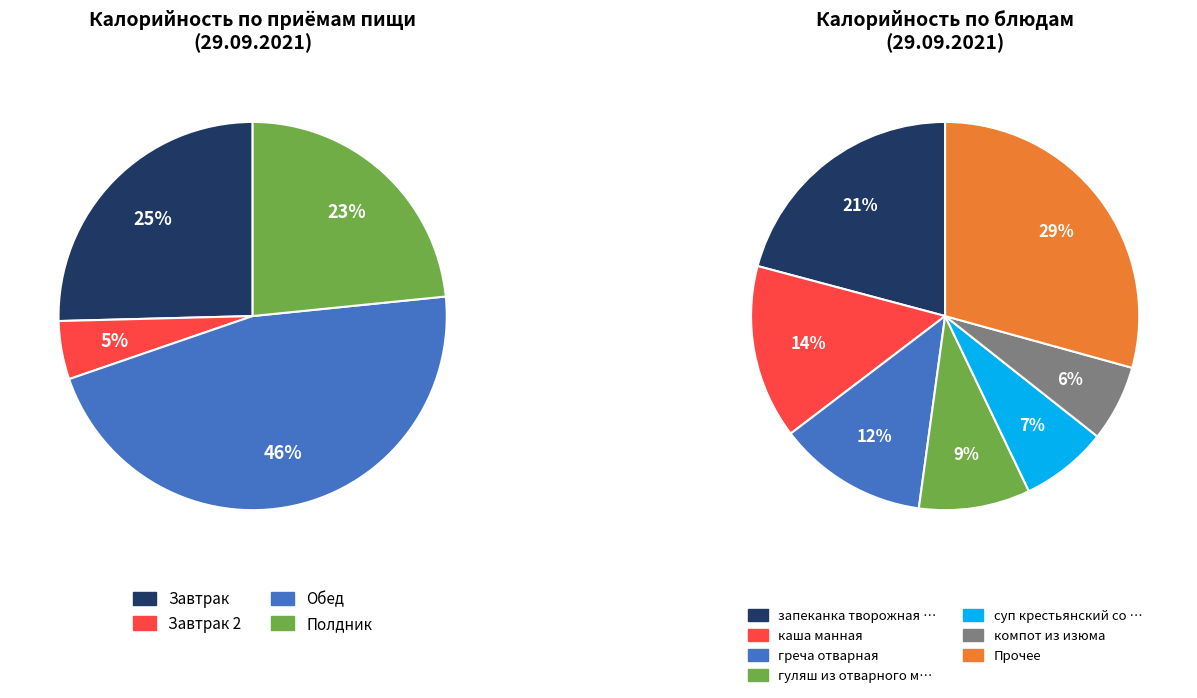

What percentage is NOT represented by суп крестьянский со сметаной?

92.8%